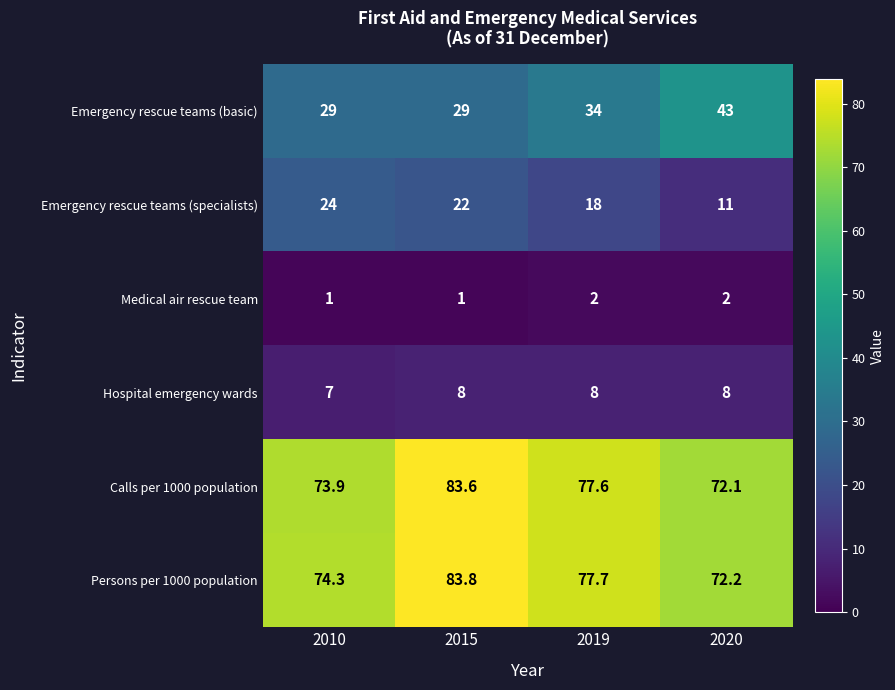

What is the difference between the highest and lowest values at 2020?

70.2